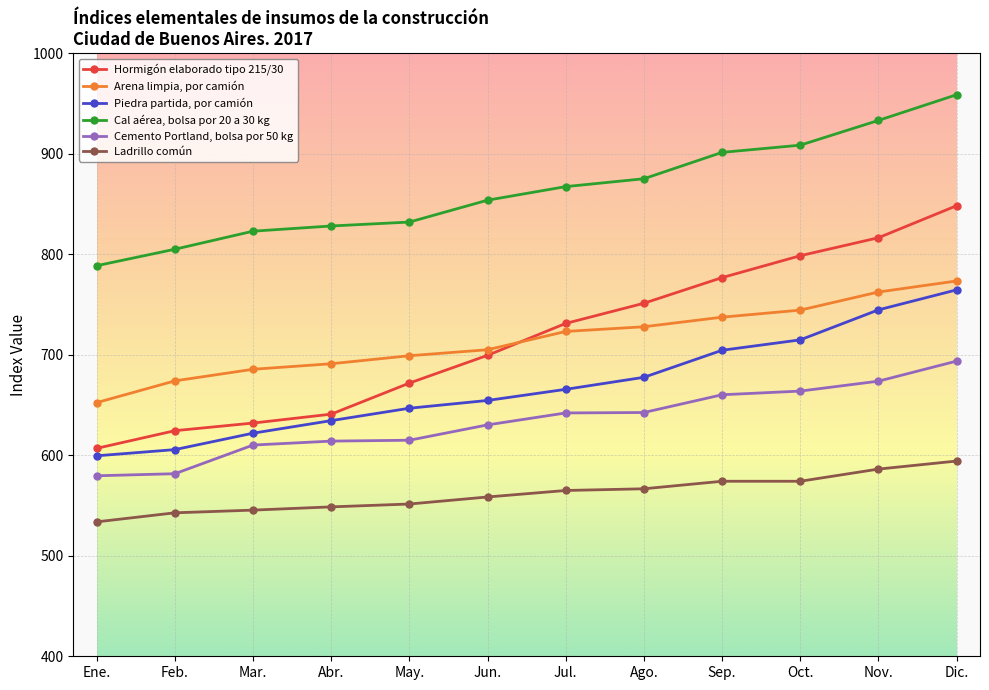

What is the approximate value of Hormigón elaborado tipo 215/30 at Sep.?

776.7